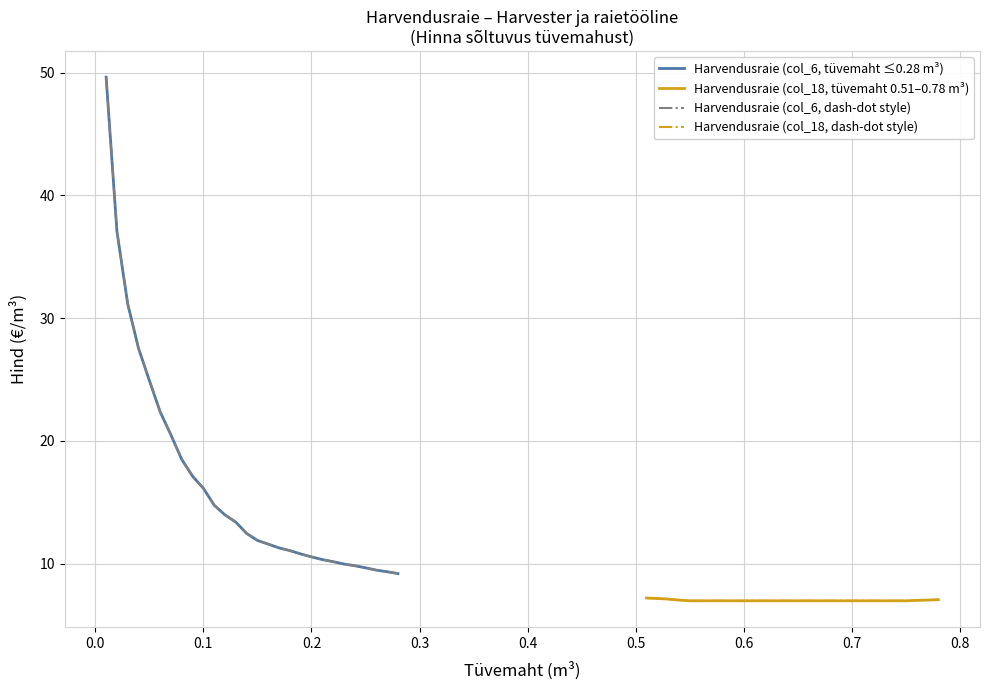

What is the value of the Harvendusraie (col_18, tüvemaht 0.51–0.78 m³) point at the 4th from the left?

7.0